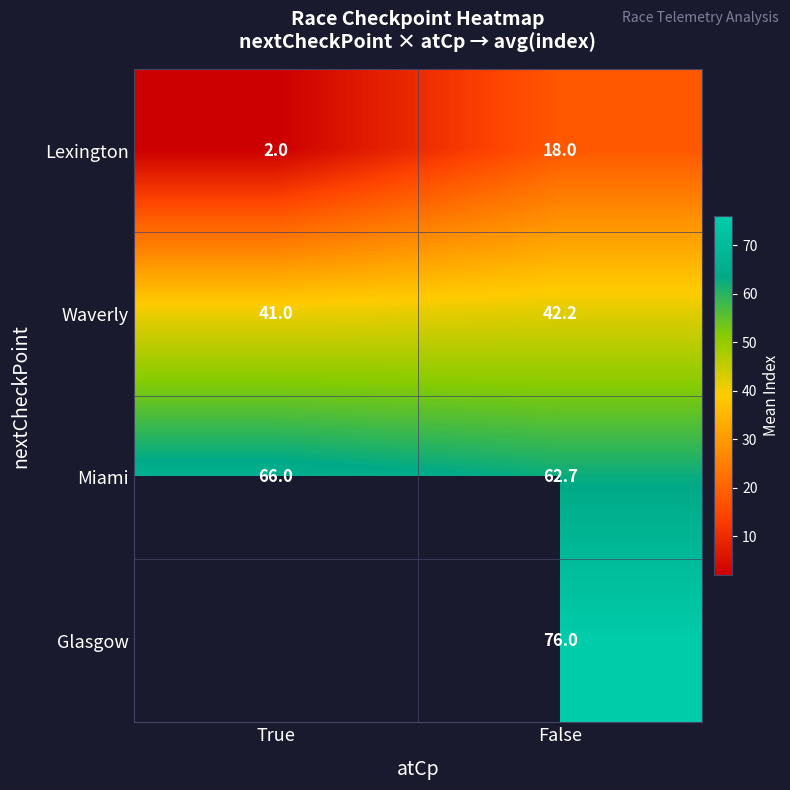

What is the approximate value of Lexington at False?

18.0